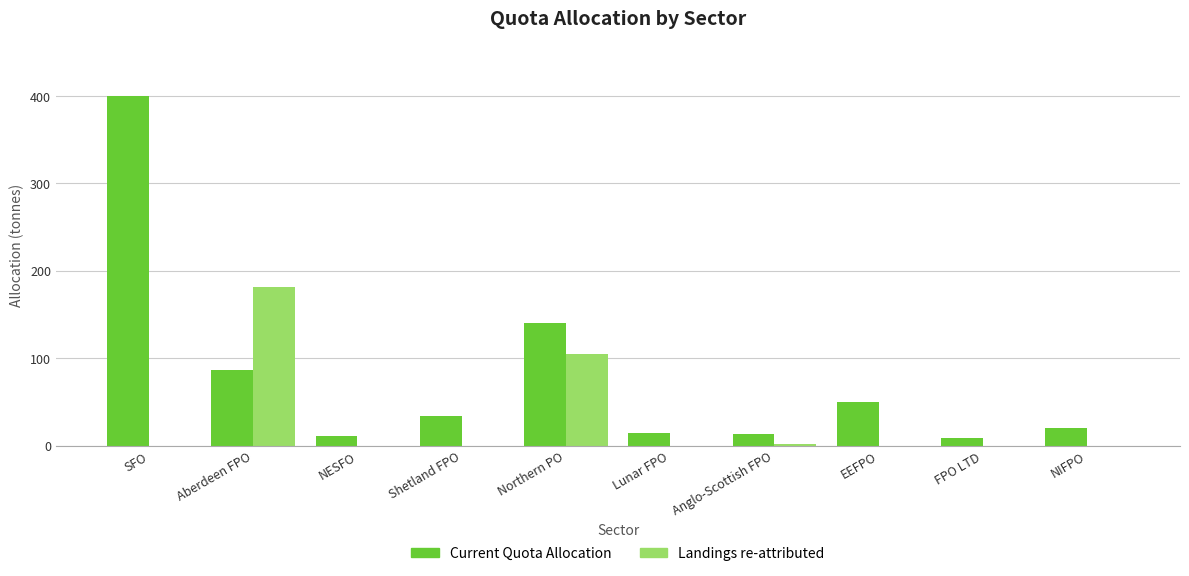

At which label is Landings re-attributed closest to 90?

Northern PO